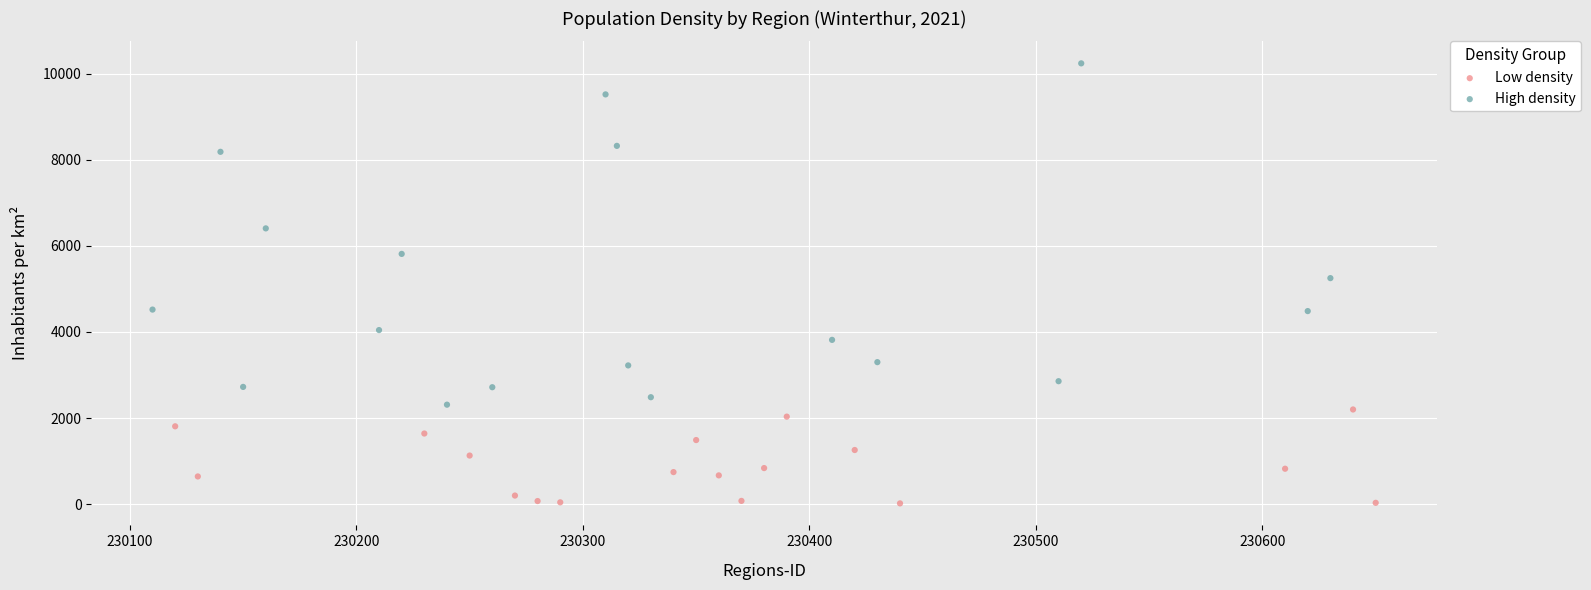

Which series reaches the maximum Y coordinate?

High density